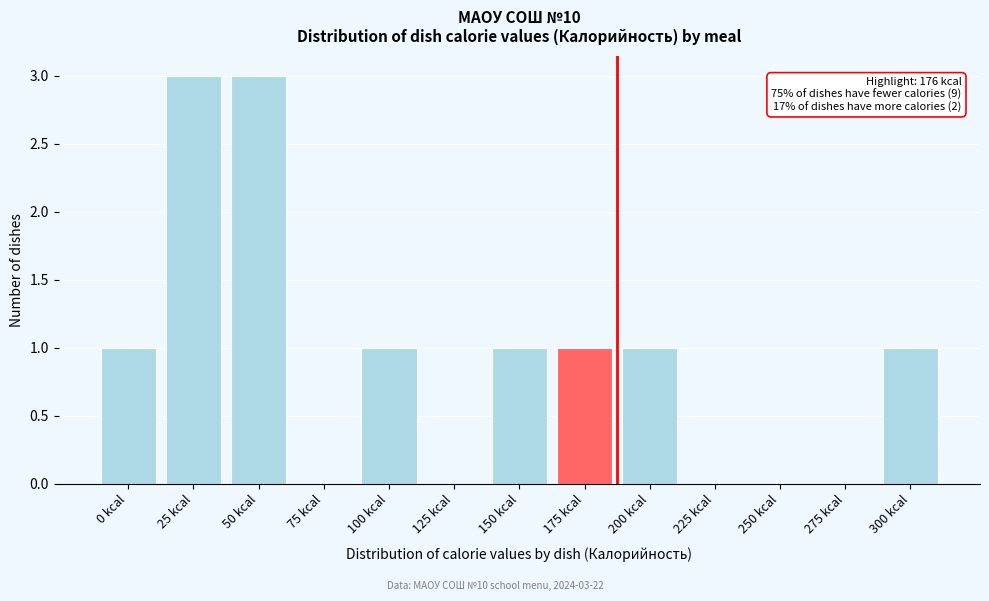

Reading left to right, list all the values displayed in this chart.

0 kcal=1	25 kcal=3	50 kcal=3	75 kcal=0	100 kcal=1	125 kcal=0	150 kcal=1	175 kcal=1	200 kcal=1	225 kcal=0	250 kcal=0	275 kcal=0	300 kcal=1